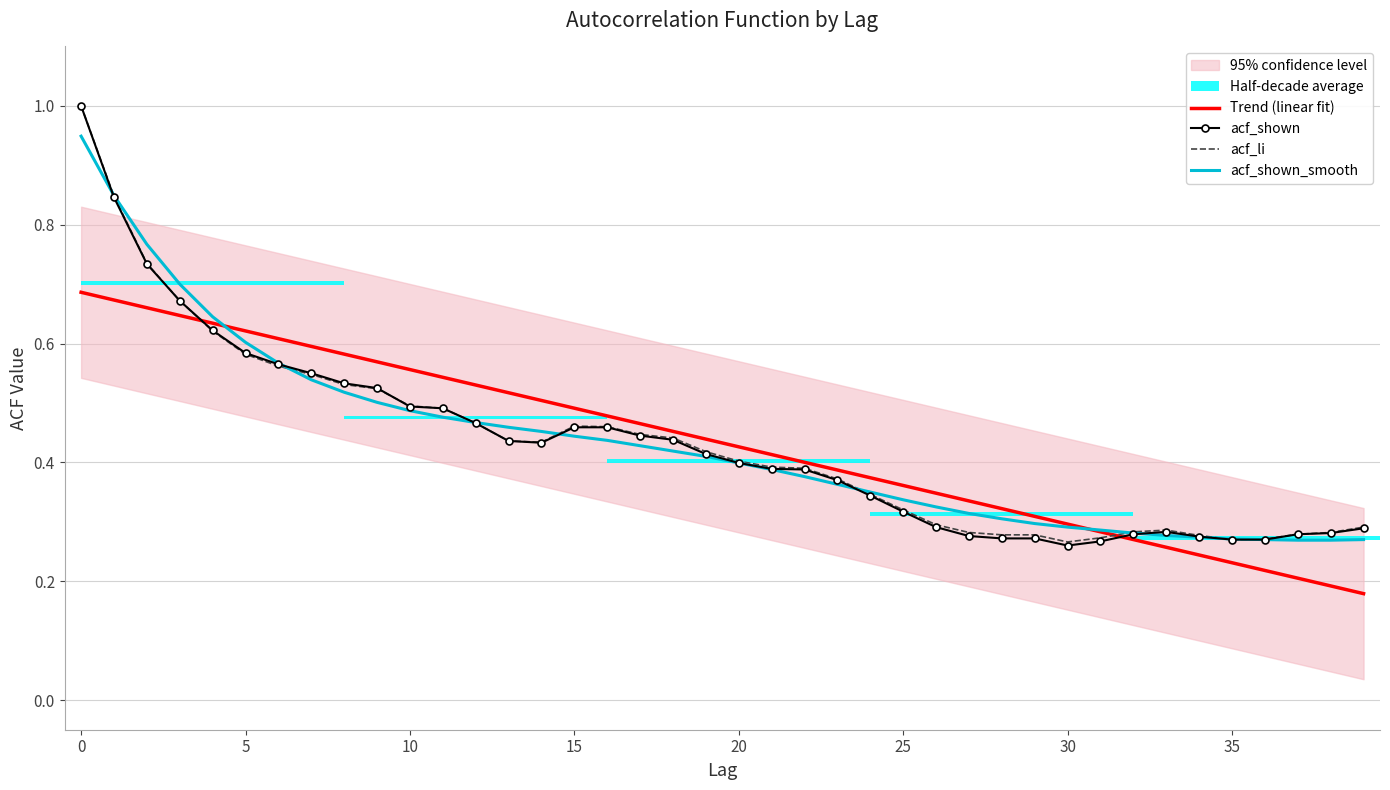

What is the sum of the Trend (linear fit) values at 35 and 38?

0.4